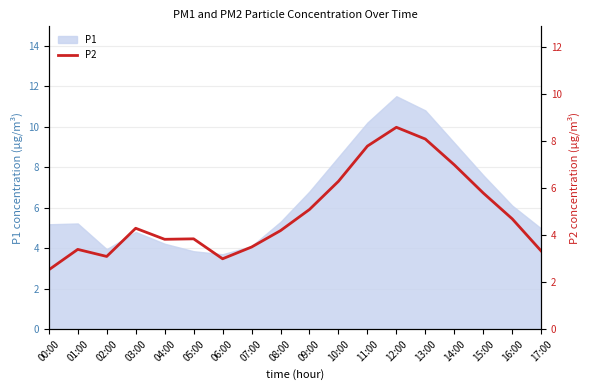

At which label is P1 closest to 7?

09:00